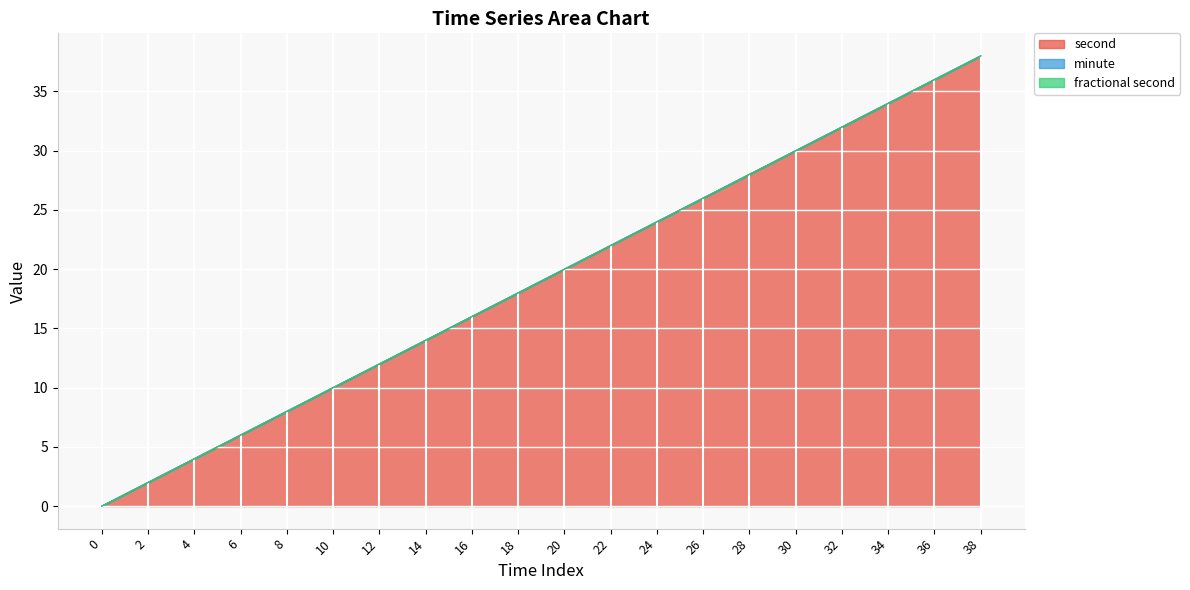

Reading left to right, extract all data points from this chart.

second: 0	2	4	6	8	10	12	14	16	18	20	22	24	26	28	30	32	34	36	38
minute: 0	0	0	0	0	0	0	0	0	0	0	0	0	0	0	0	0	0	0	0
fractional second: 0	0	0	0	0	0	0	0	0	0	0	0	0	0	0	0	0	0	0	0